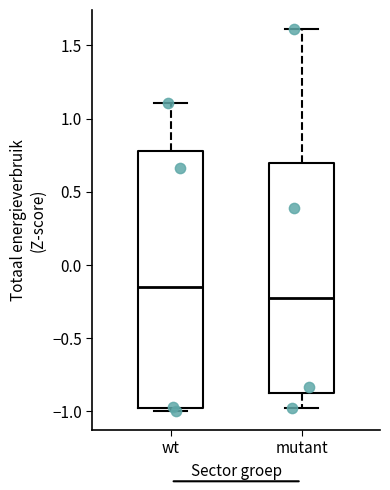

Reading left to right, read every box against the y-axis: the position of its median line, the range the box covers, and the ends of its whiskers. The values are not printed on the chart, so give them approximately, as read against the axis.

wt: median -0.15, box -1.00 to 0.80, whiskers -1.00 (just below the box's lower edge) to 1.10
mutant: median -0.20, box -0.85 to 0.70, whiskers -0.95 to 1.60